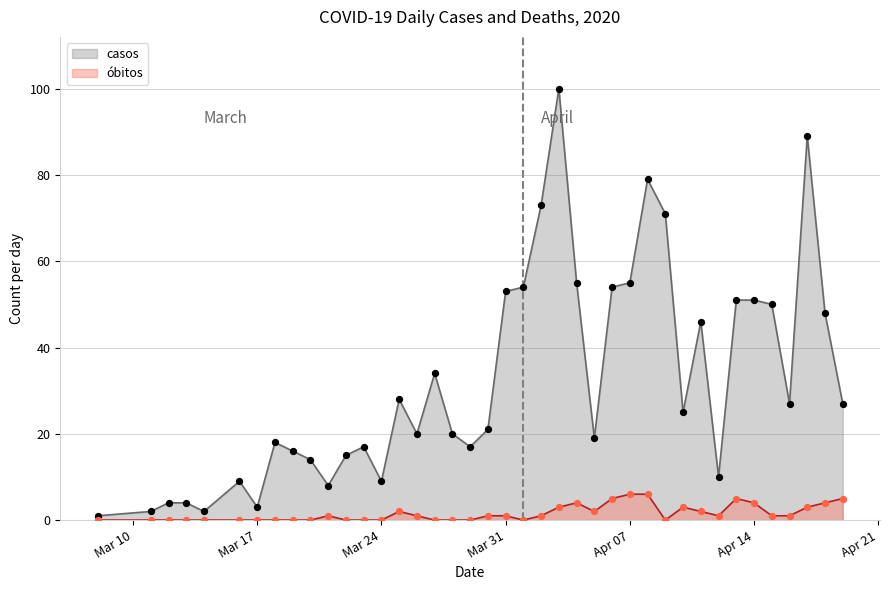

Which series contains the highest Y value?

casos